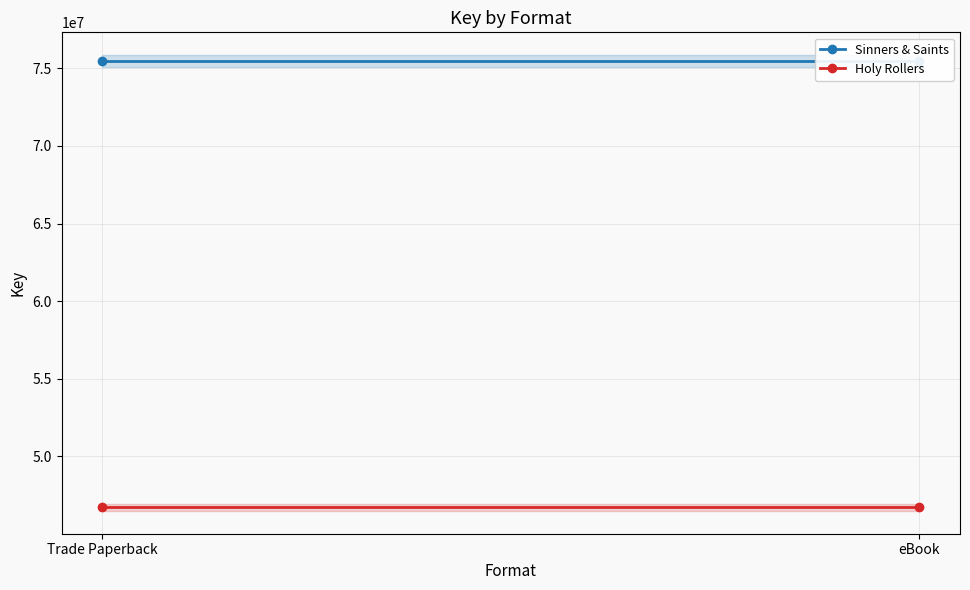

What is the total value across all series at Trade Paperback?

122192527